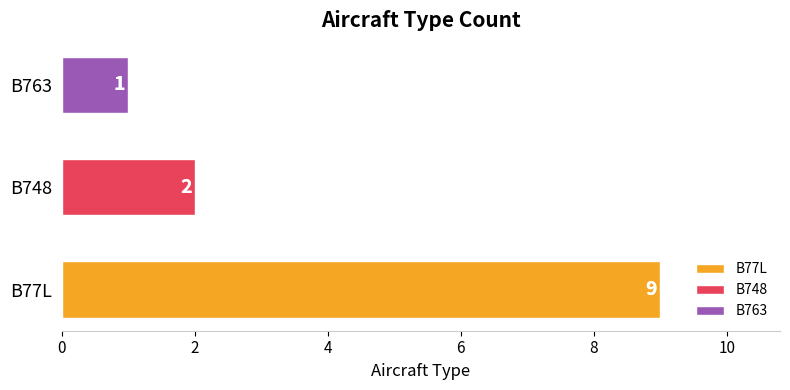

True or false: the data shows 2 at B763.

False